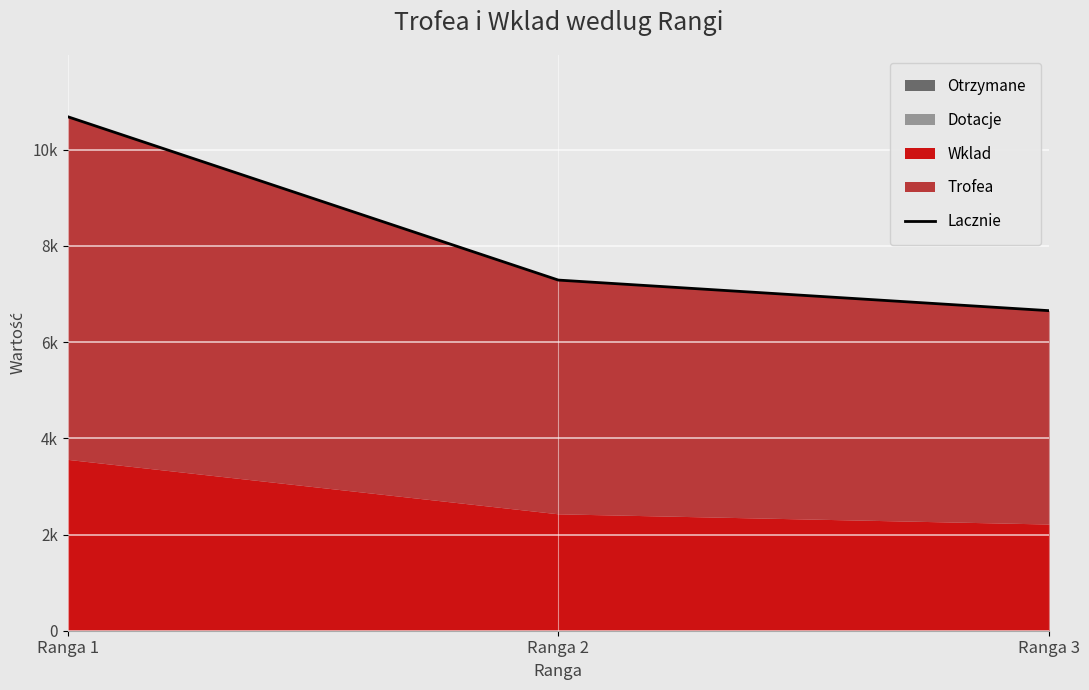

List the labels in order of value, smallest first.

Ranga 3, Ranga 2, Ranga 1